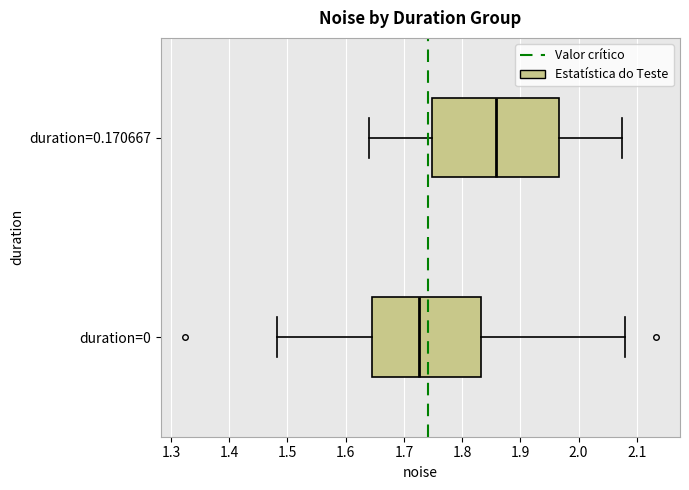

Which box has the furthest to the right median line?

duration=0.170667